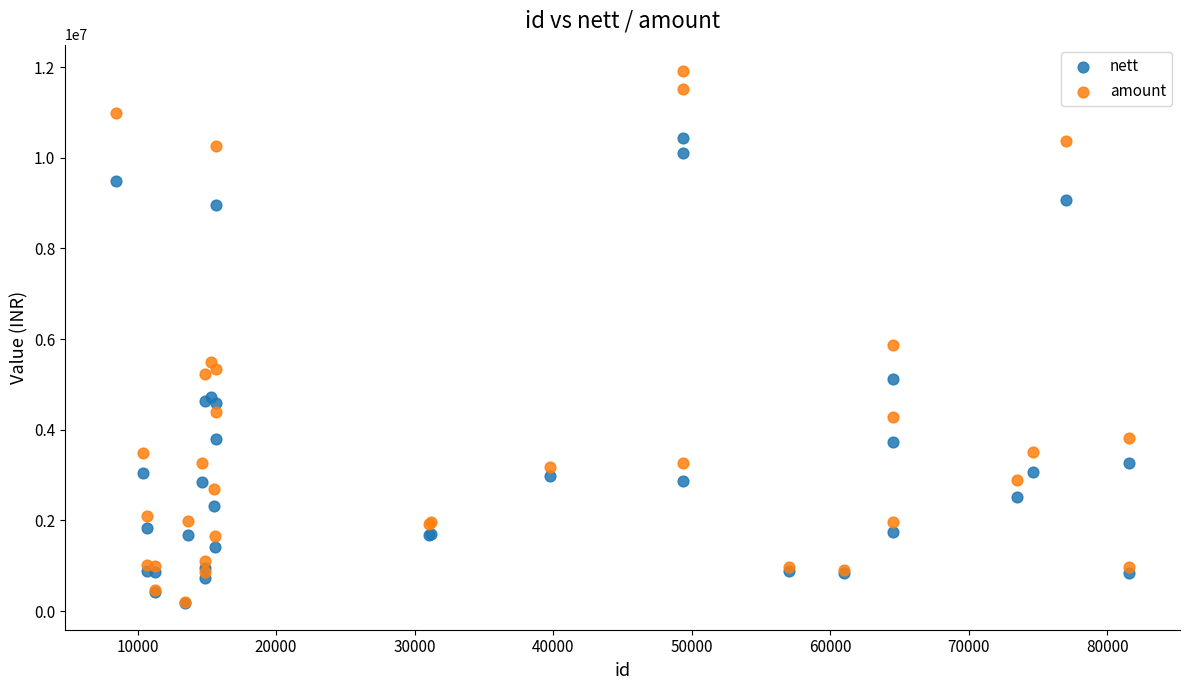

In the amount series, what Y value is closest to 6049941?

5859808